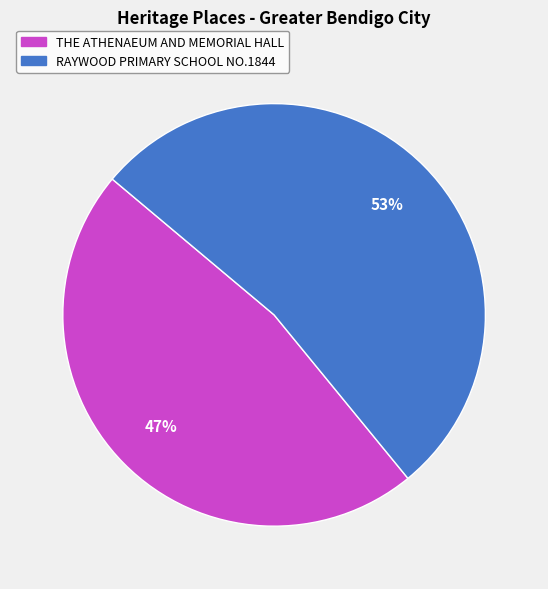

To the nearest percent, what percentage of the pie is RAYWOOD PRIMARY SCHOOL NO.1844?

53%